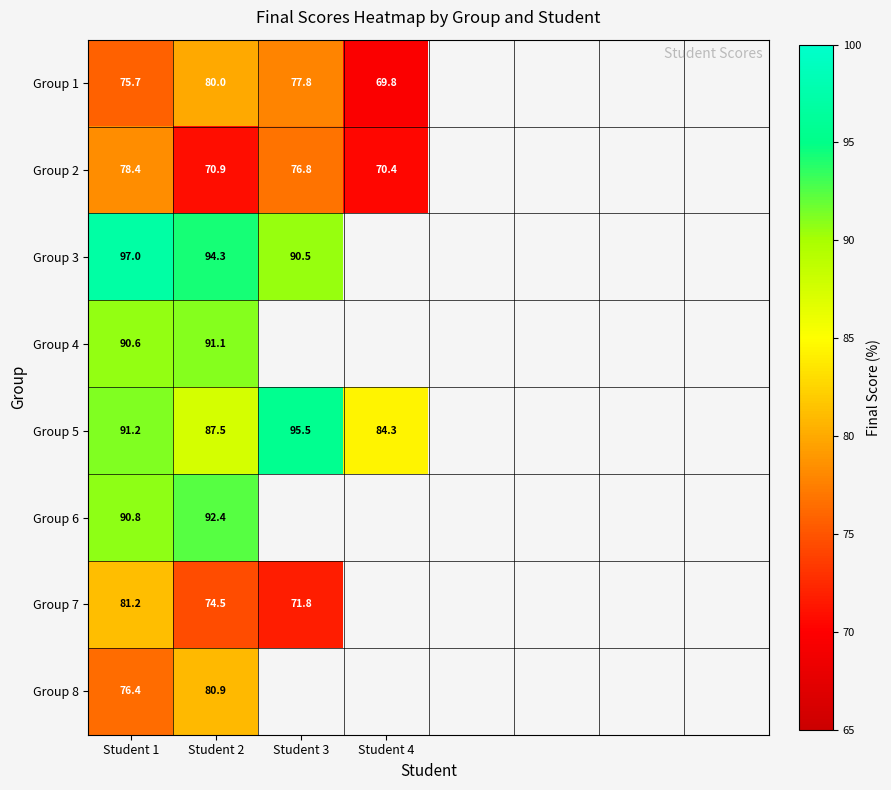

What is the difference between the maximum and minimum values in the Group 1 series?

10.2